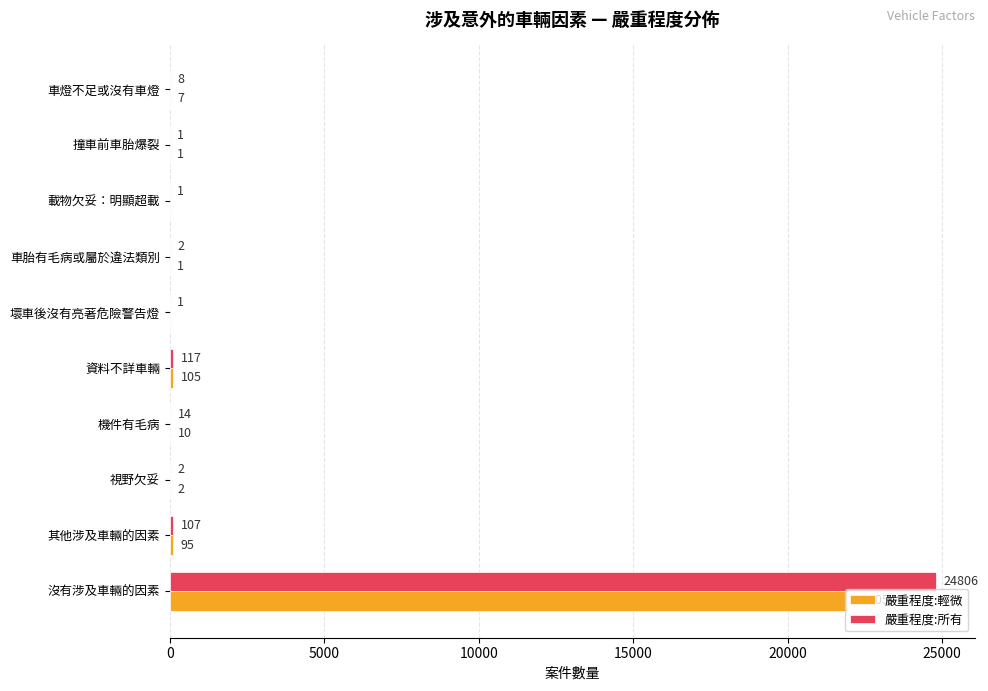

What is the average value of the 嚴重程度:所有 series?

2506